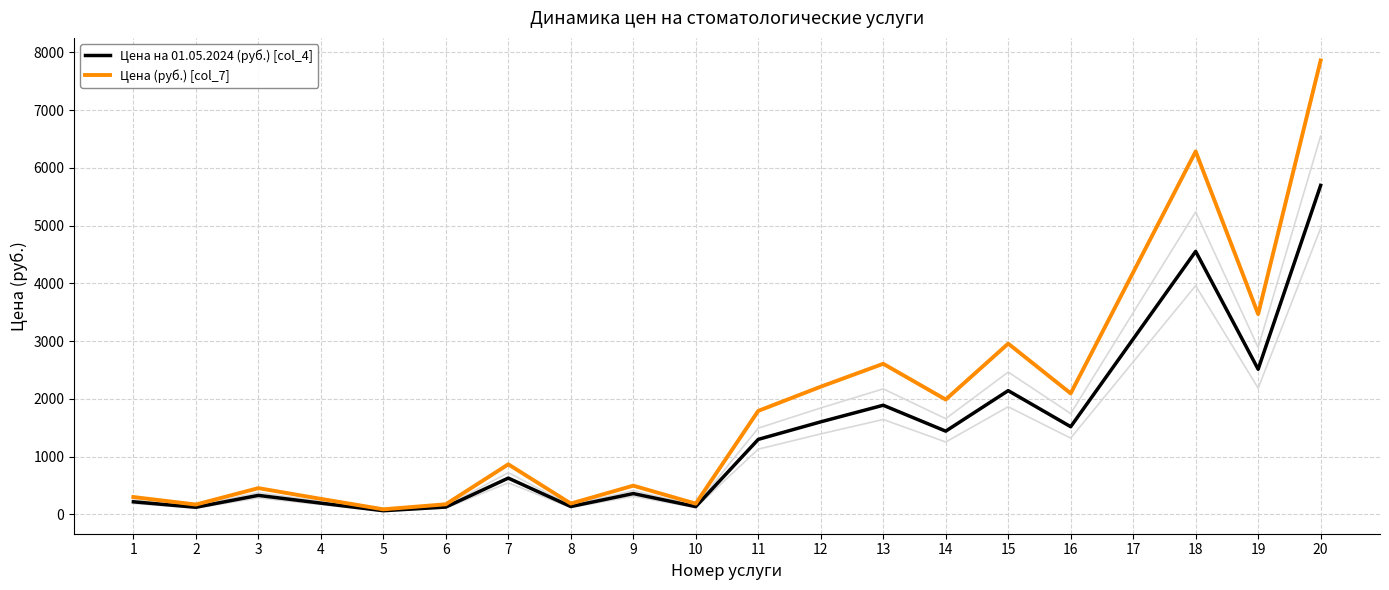

Which has a higher value, 10 or 1?

1